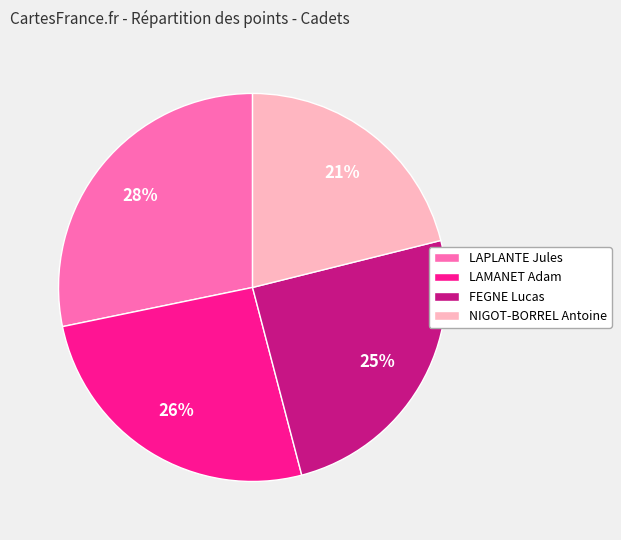

Is NIGOT-BORREL Antoine the majority of the pie?

No